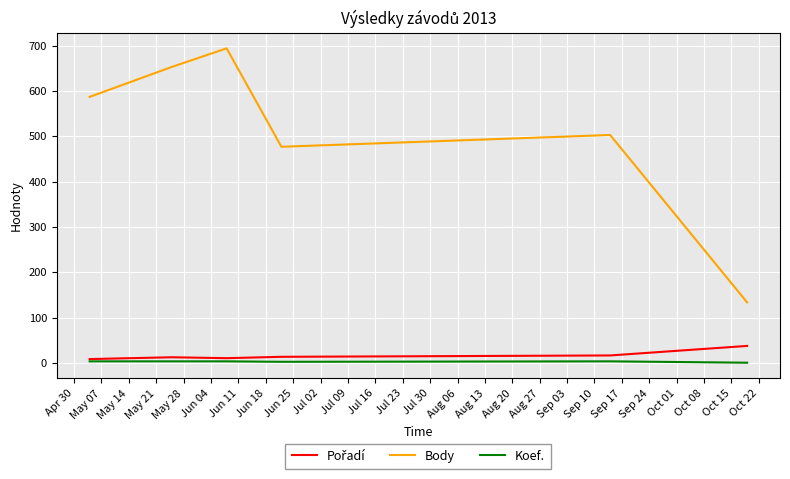

True or false: Koef. and Body intersect in this chart.

False